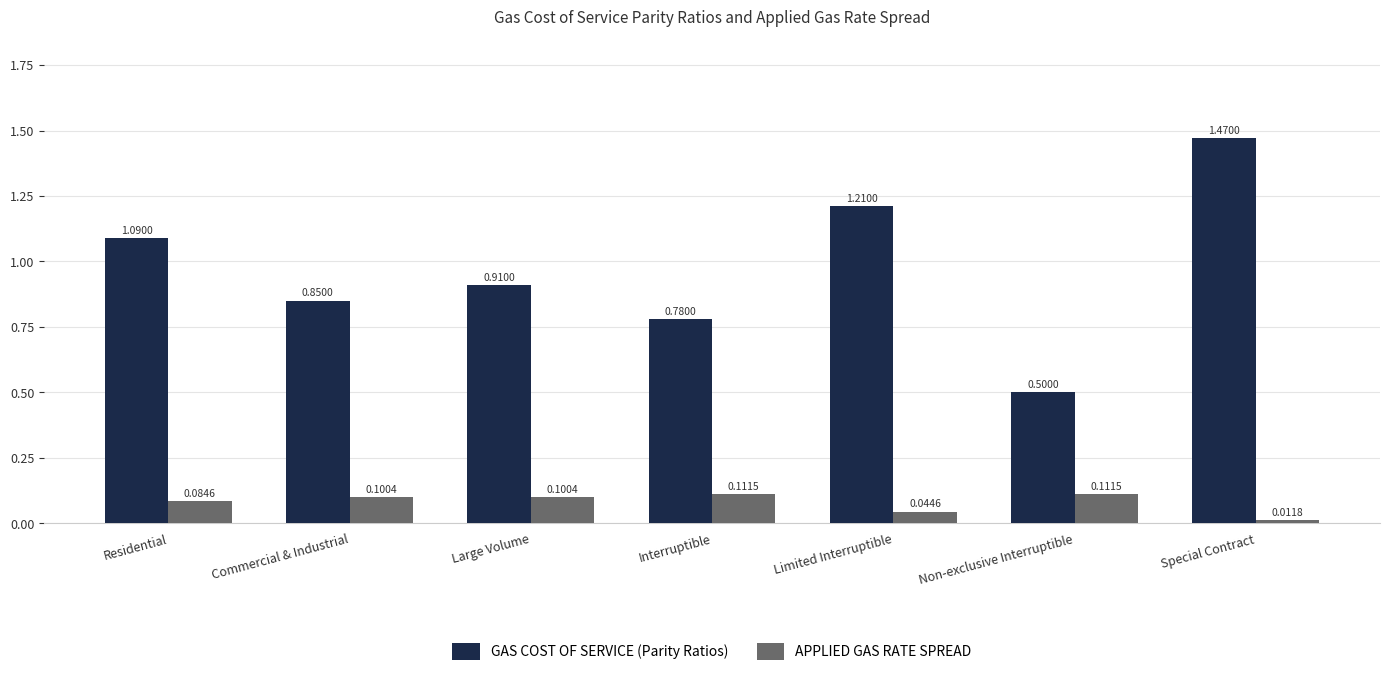

Which category has the lowest value across all series?

Special Contract